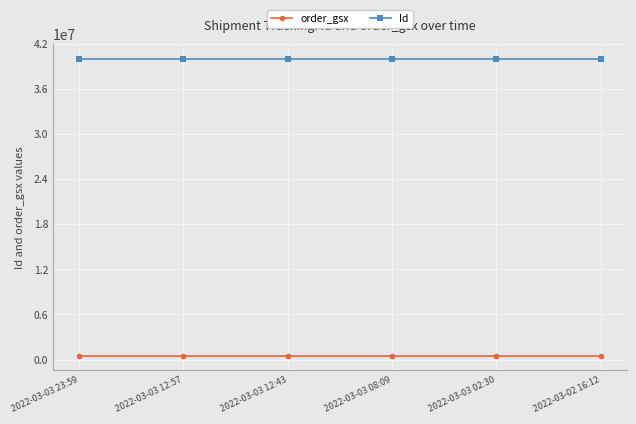

True or false: order_gsx and Id cross at least once.

False